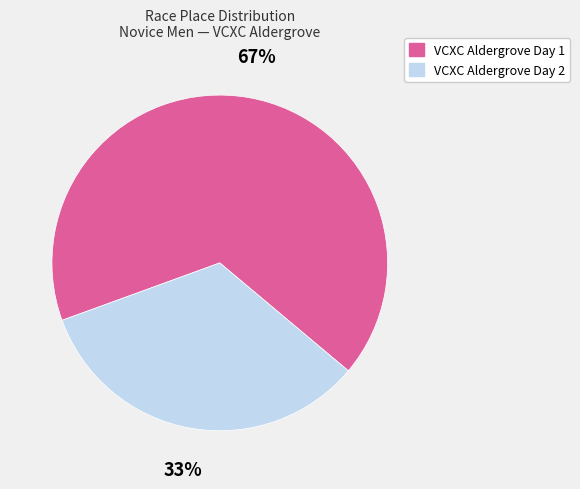

Rank the categories by value from lowest to highest.

VCXC Aldergrove Day 2, VCXC Aldergrove Day 1